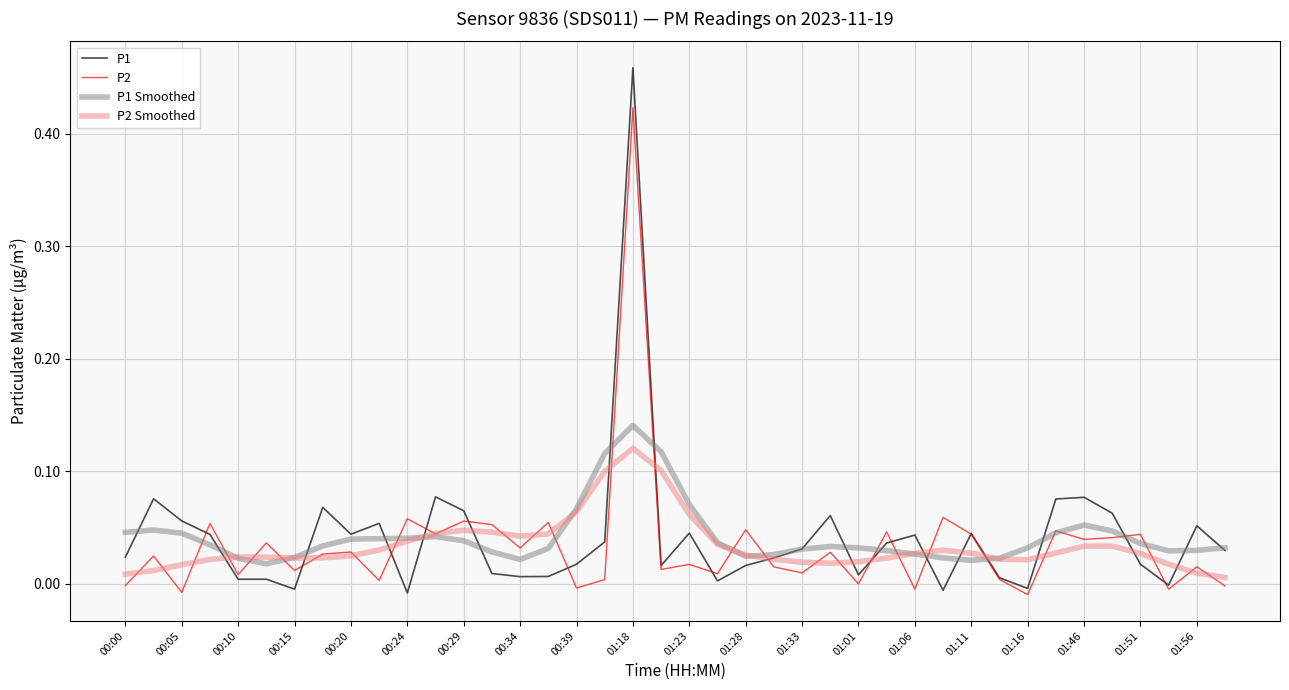

Which series has the widest spread of values?

P1